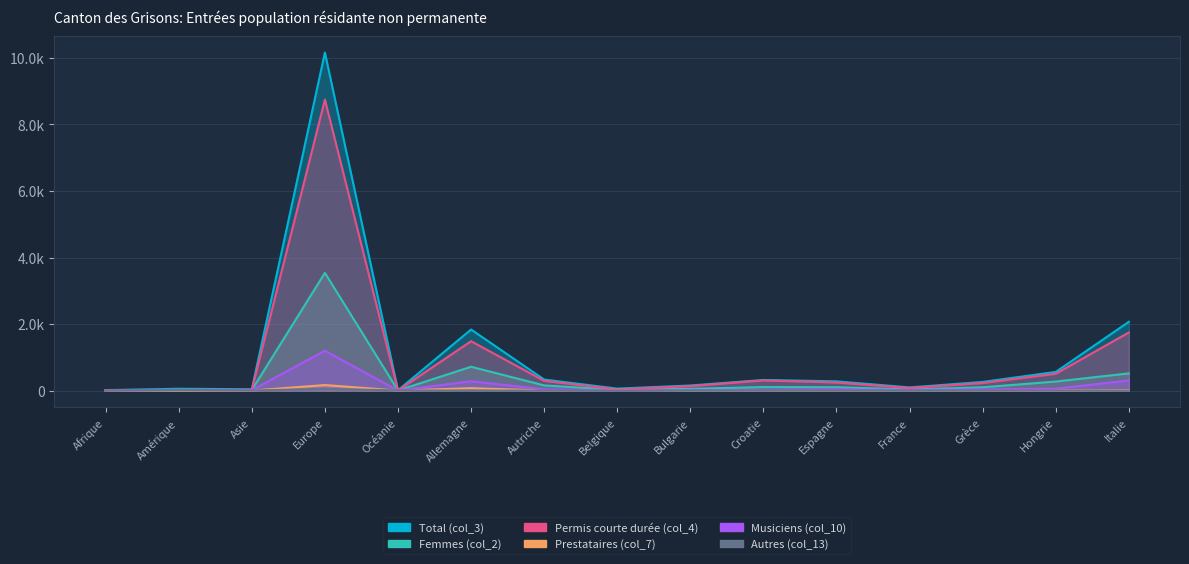

Reading left to right, transcribe all the data shown in this chart.

Total (col_3): 14	55	39	10161	10	1836	332	59	153	319	278	95	260	561	2068
Femmes (col_2): 8	18	17	3538	3	716	155	22	53	105	100	34	99	272	517
Permis courte durée (col_4): 7	21	23	8747	2	1484	292	37	134	305	242	78	227	505	1747
Prestataires (col_7): 0	1	0	166	0	72	2	21	2	0	1	3	0	0	17
Musiciens (col_10): 7	16	12	1198	2	280	38	1	16	14	35	14	33	56	304
Autres (col_13): 0	17	4	50	6	0	0	0	1	0	0	0	0	0	0